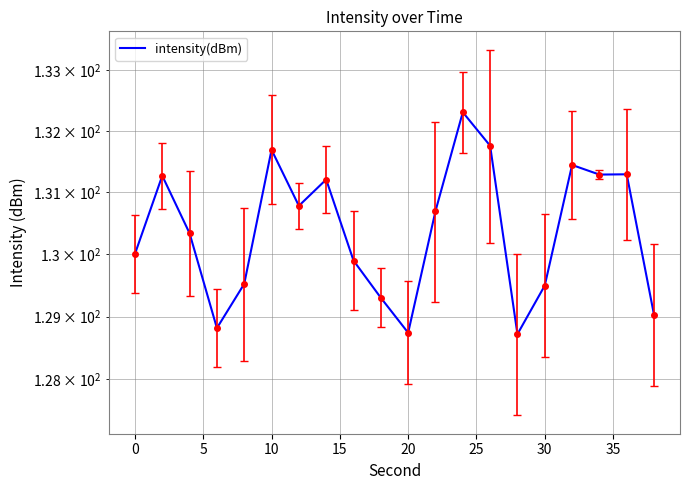

True or false: the data has more than 2 interior local peaks.

True